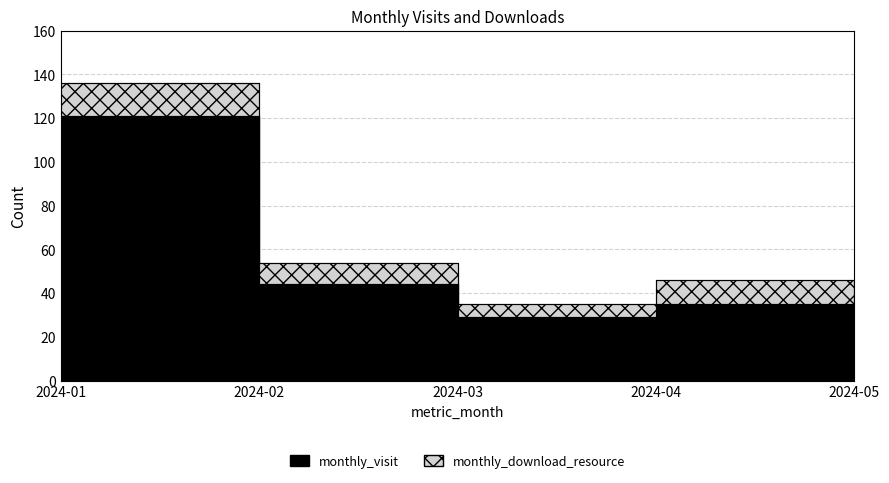

Where is the data nearest to the value 70?

2024-02